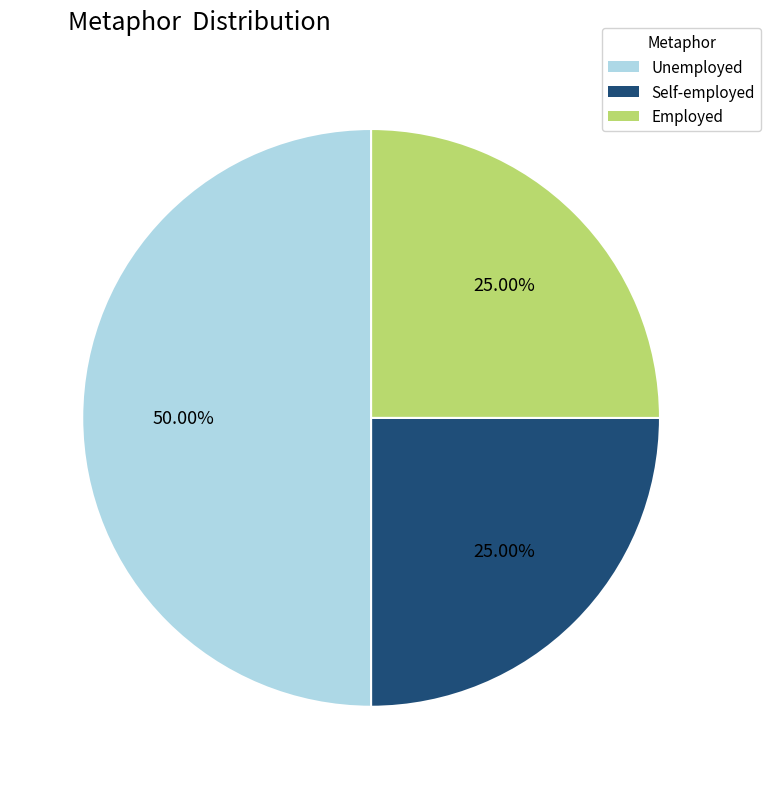

Count the number of slices in the pie.

3